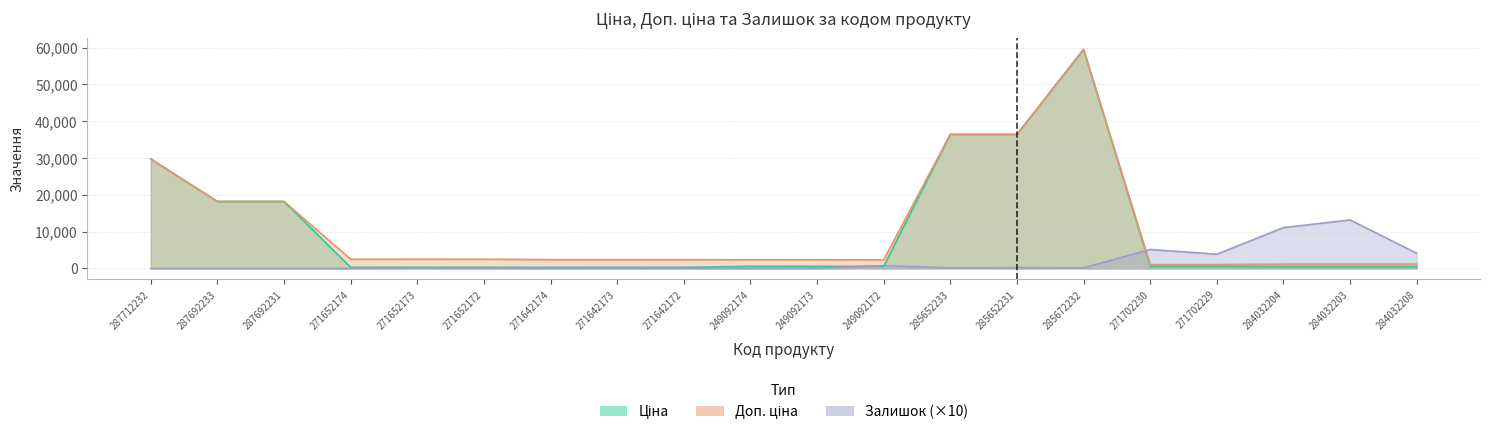

At which category is the sum across all series the highest?

285672232